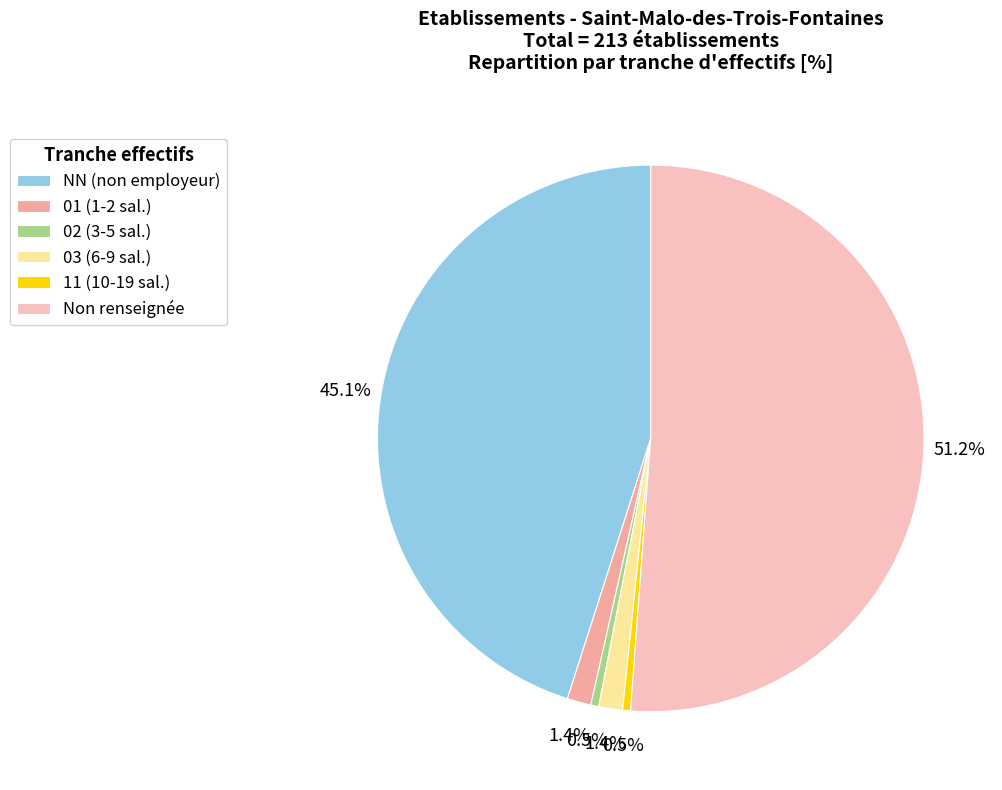

How many slices are in this pie chart?

6